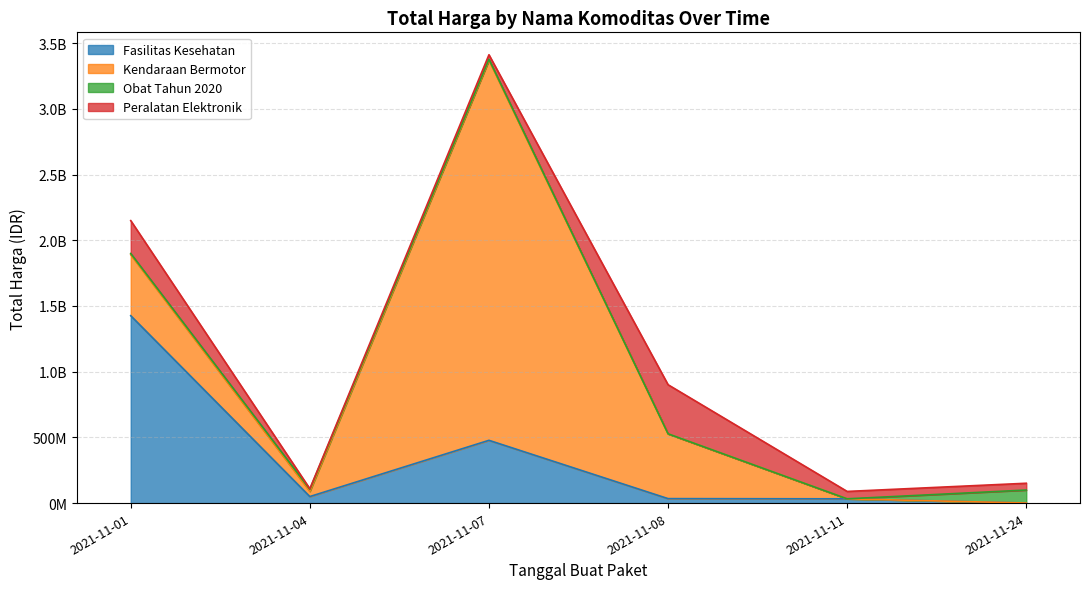

Does the chart display data point markers on the line(s)?

No